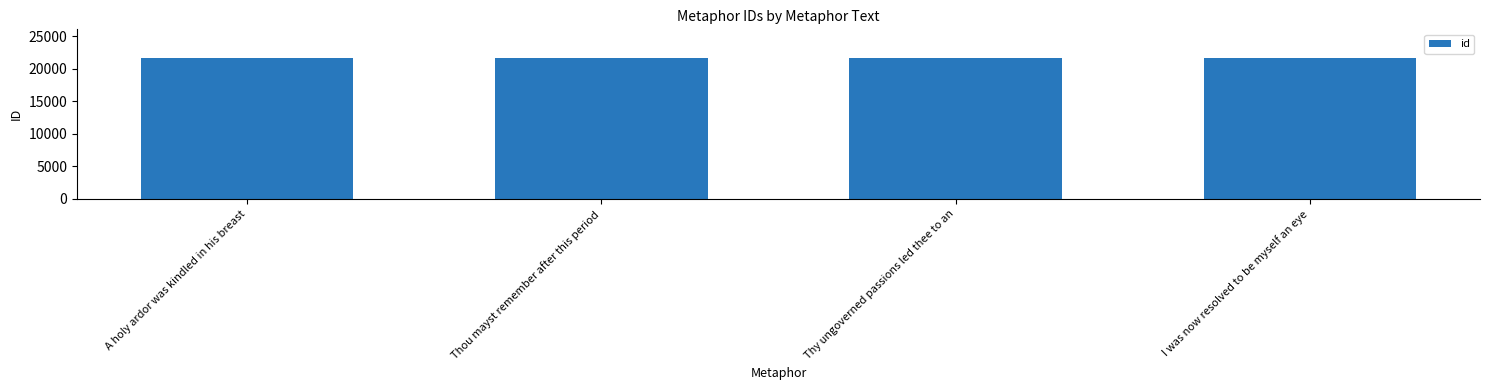

Are the bars horizontal?

No